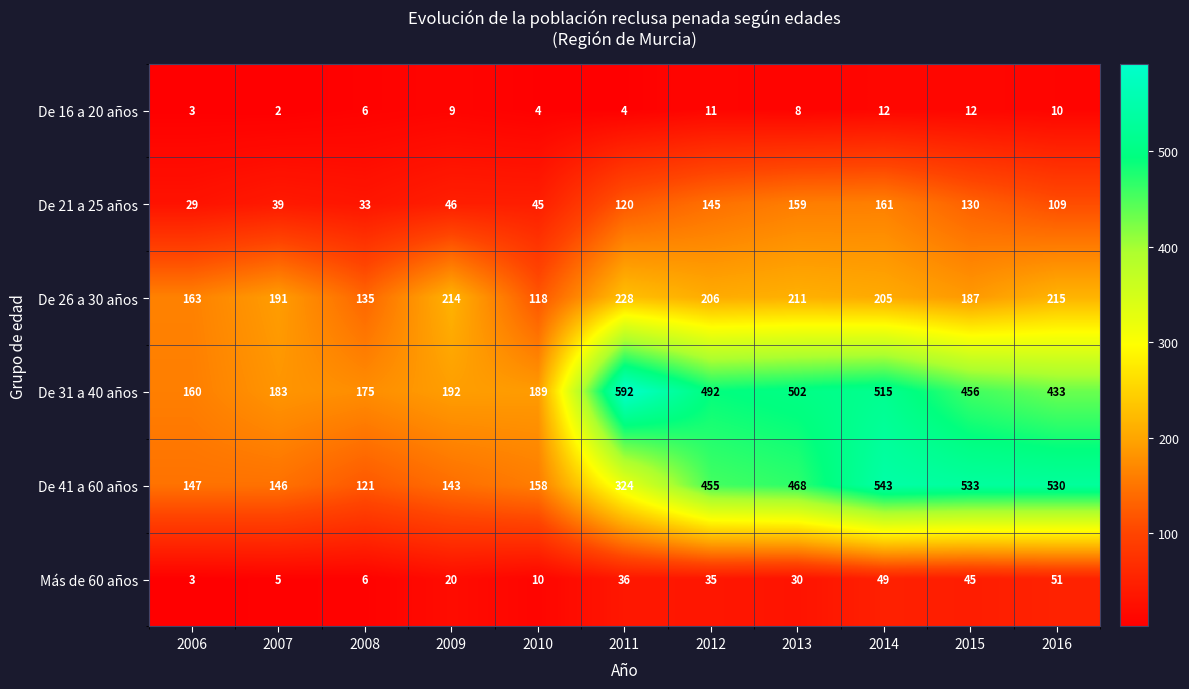

The De 21 a 25 años series shows 120 at 2011. True or false?

True